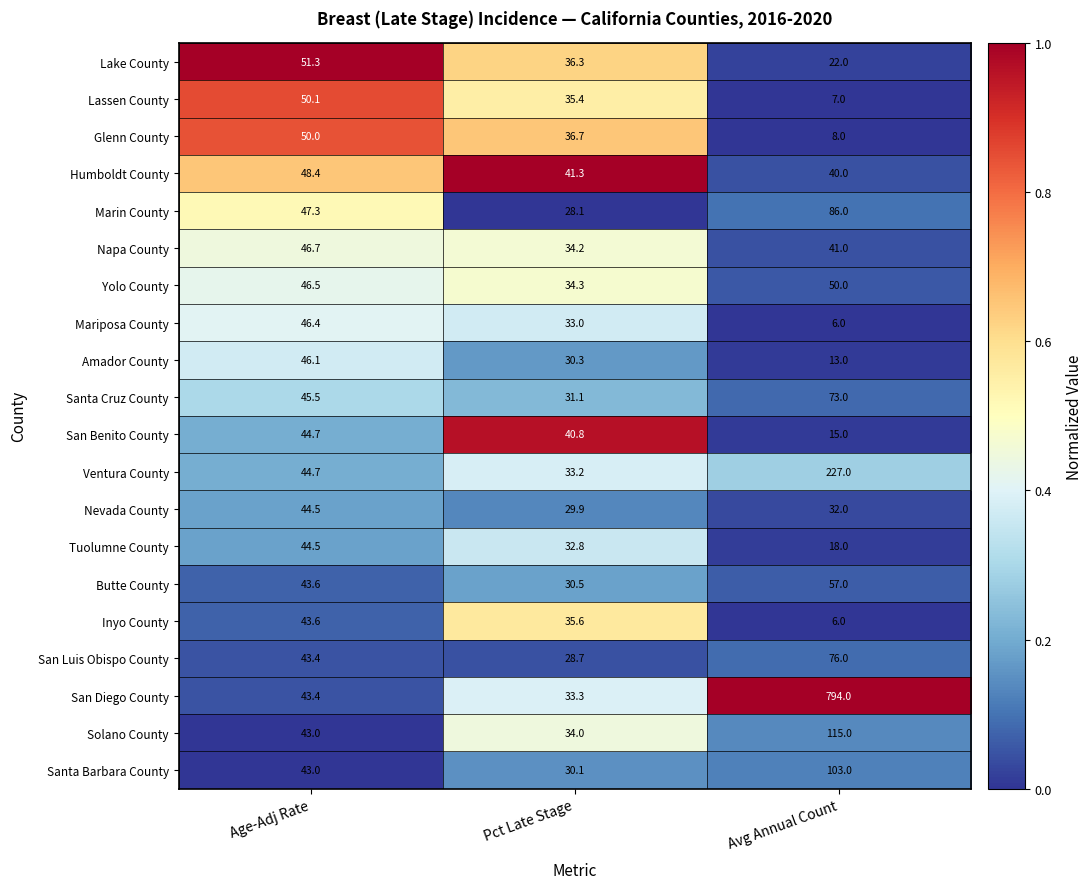

List the labels in order of Santa Cruz County value, largest first.

Avg Annual Count, Age-Adj Rate, Pct Late Stage